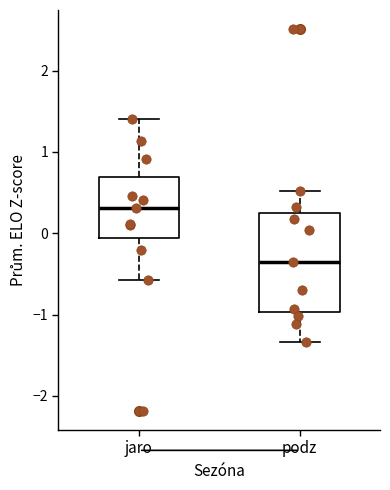

Comparing the boxes themselves (not the whiskers), which one is the tallest?

podz